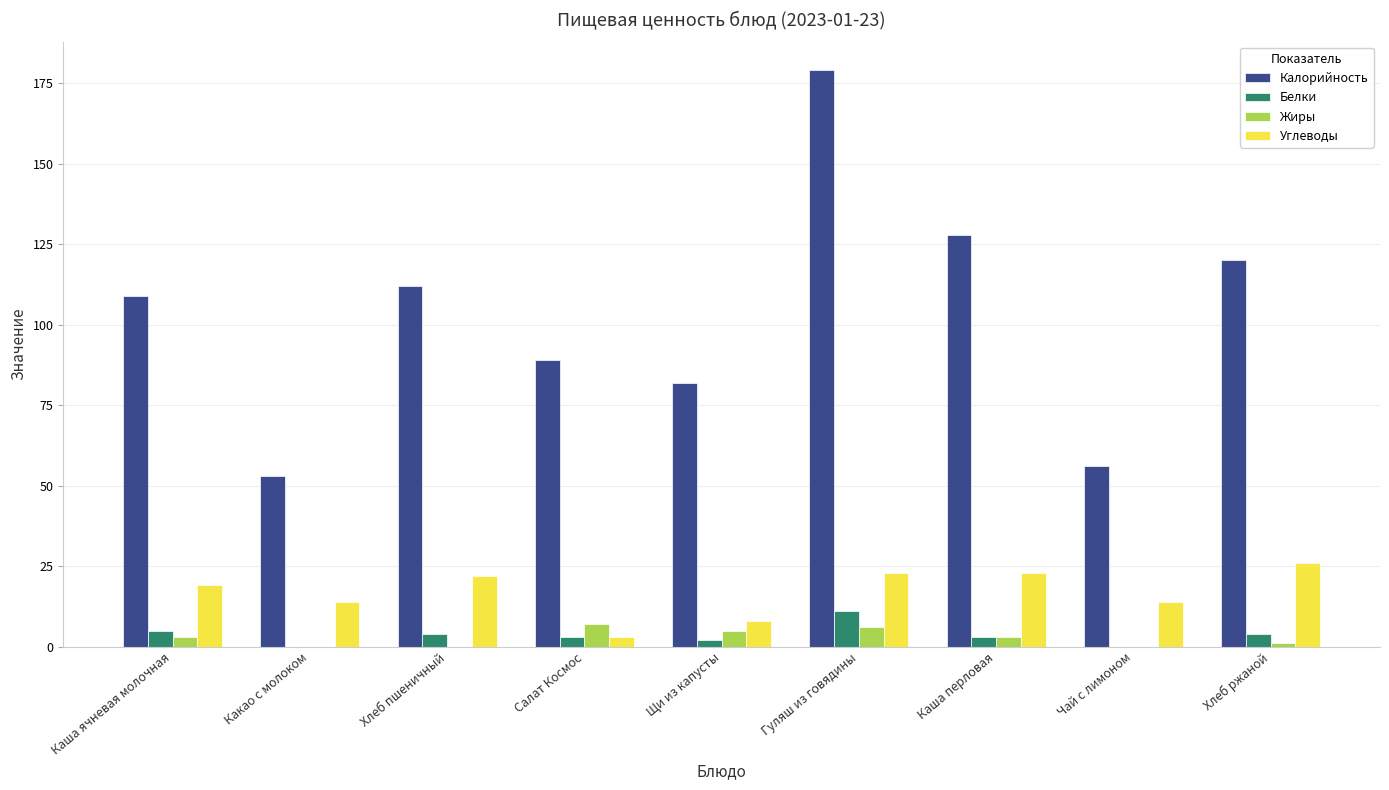

Between Гуляш из говядины and Чай с лимоном, which series saw the biggest shift?

Калорийность